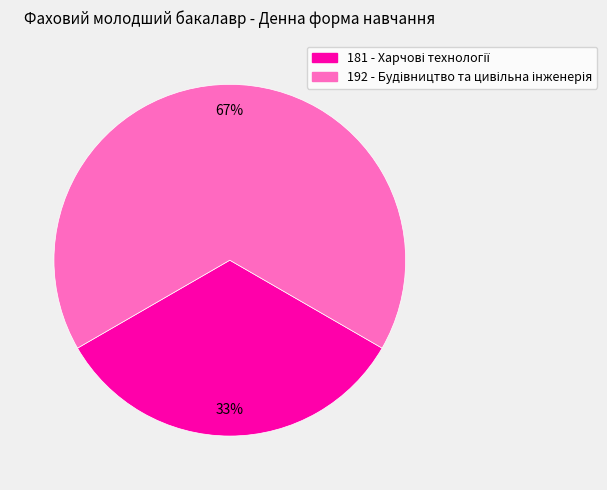

How many slices are in this pie chart?

2